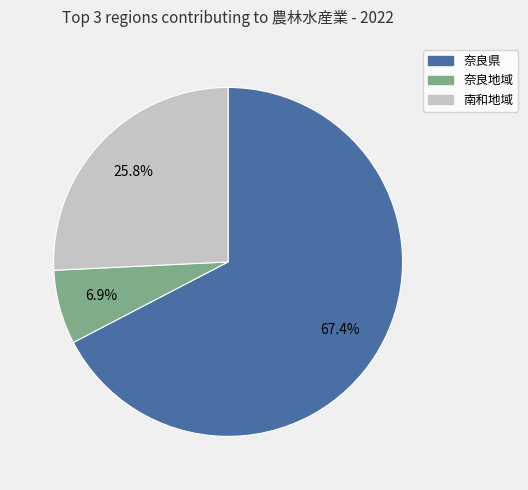

To the nearest percent, what is the difference between the largest and smallest slice percentages?

60%